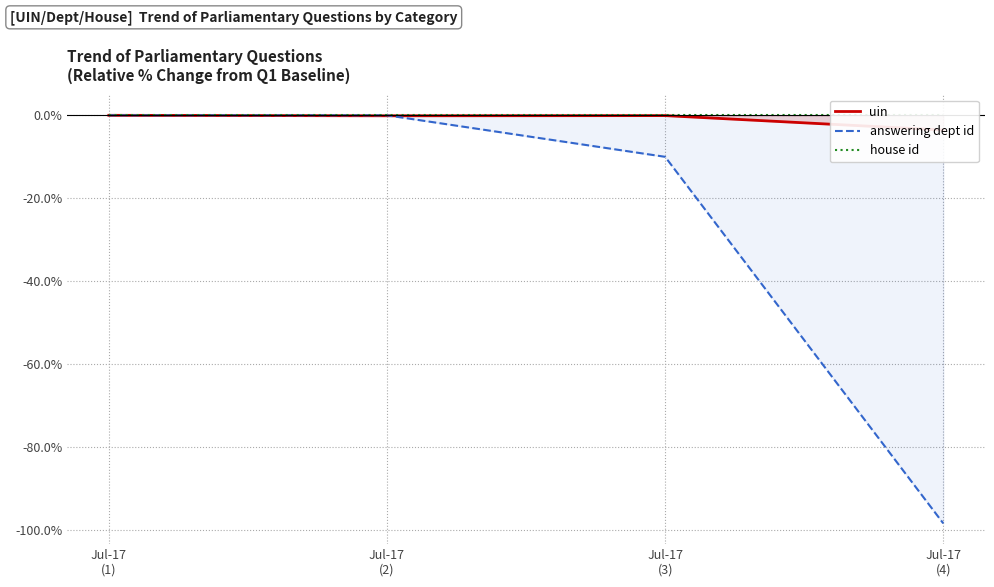

Reading right to left, transcribe all the data shown in this chart.

uin: Jul-17
(4)=-3.6	Jul-17
(3)=-0.1	Jul-17
(2)=-0.1	Jul-17
(1)=0.0
answering dept id: Jul-17
(4)=-98.3	Jul-17
(3)=-10.0	Jul-17
(2)=0.0	Jul-17
(1)=0.0
house id: Jul-17
(4)=0.0	Jul-17
(3)=0.0	Jul-17
(2)=0.0	Jul-17
(1)=0.0